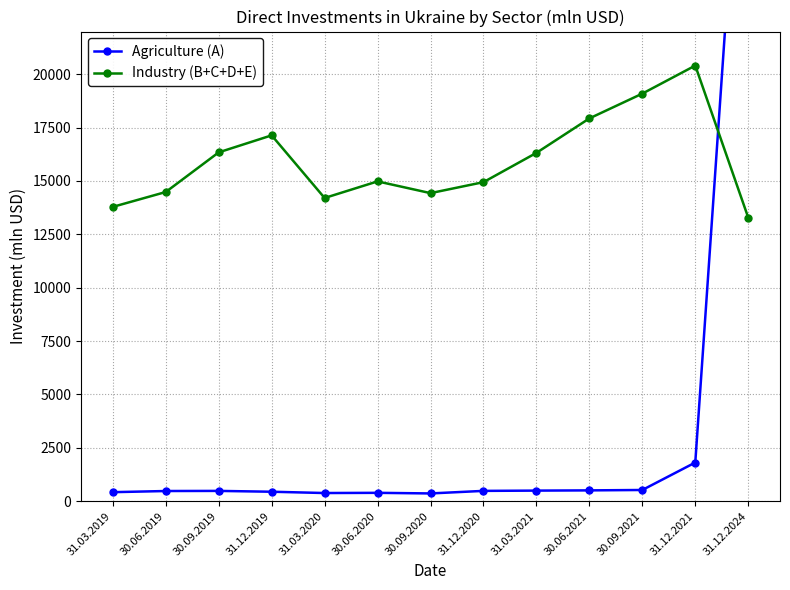

What position from the right is 31.12.2020?

6